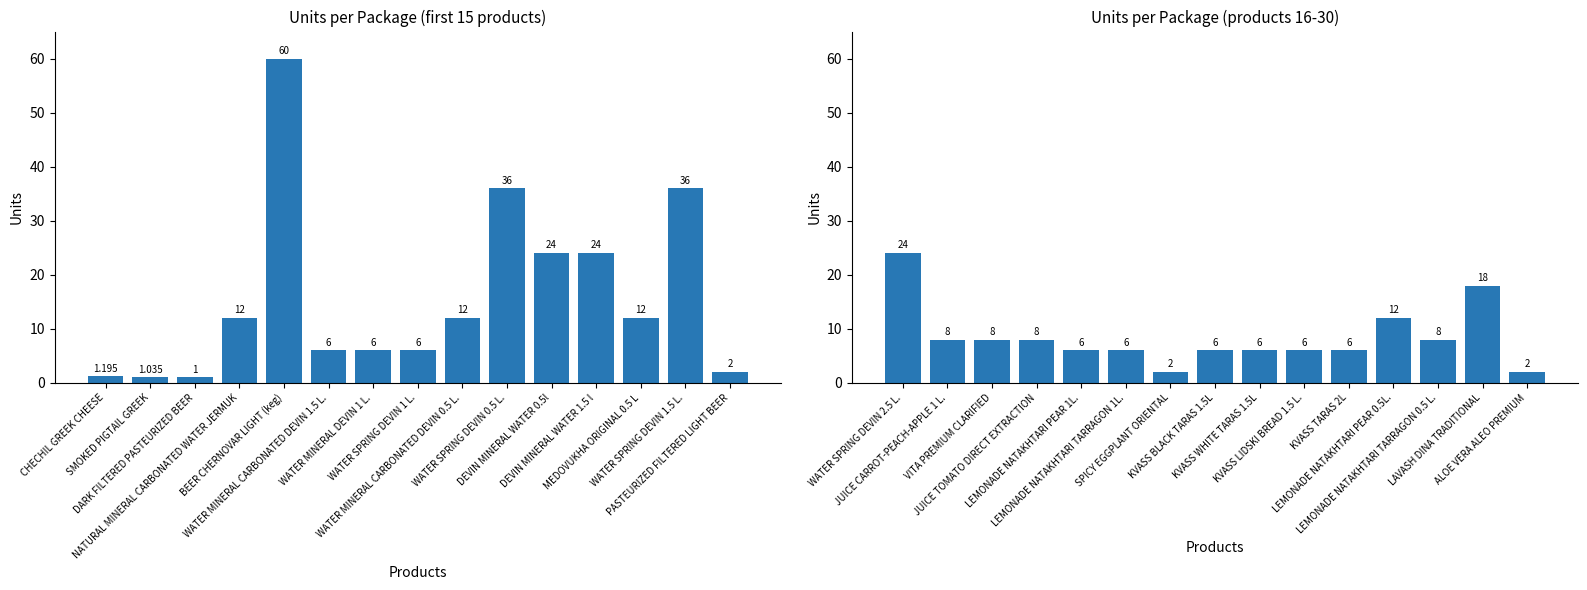

Does the chart contain any negative values?

No